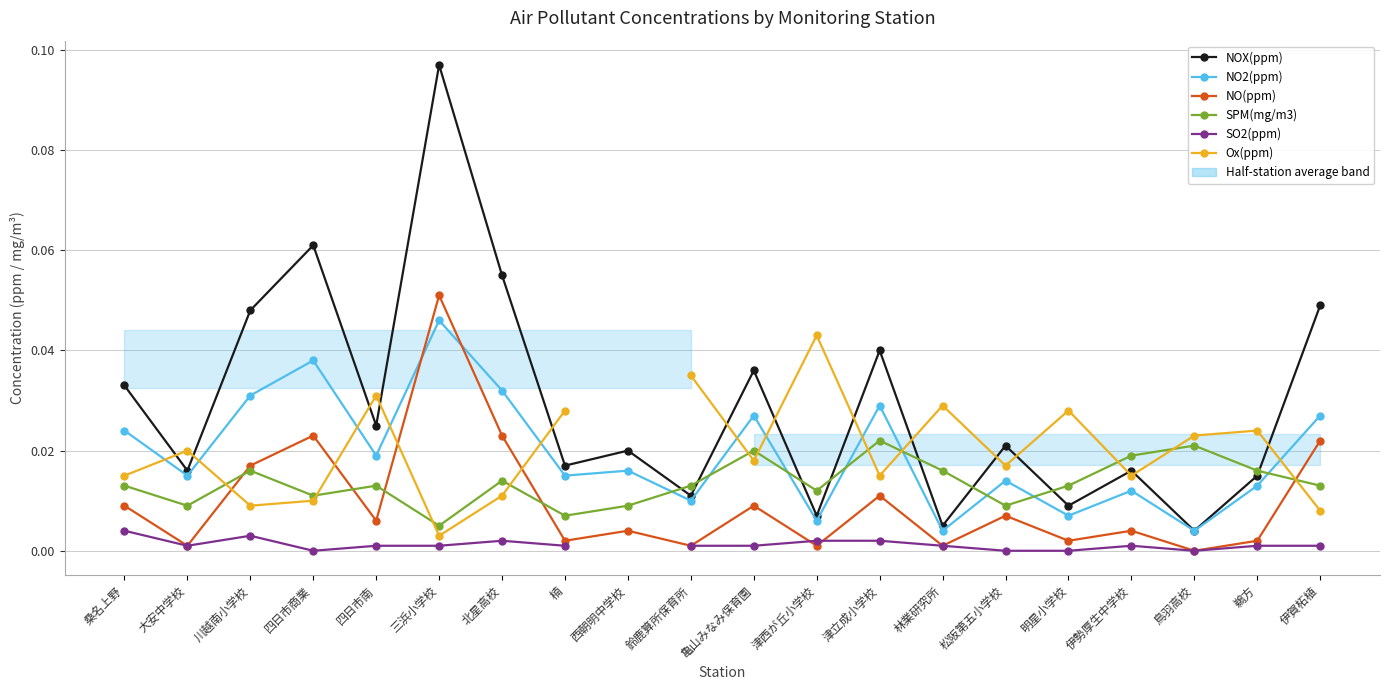

What is the label of the 7th point from the right?

林業研究所